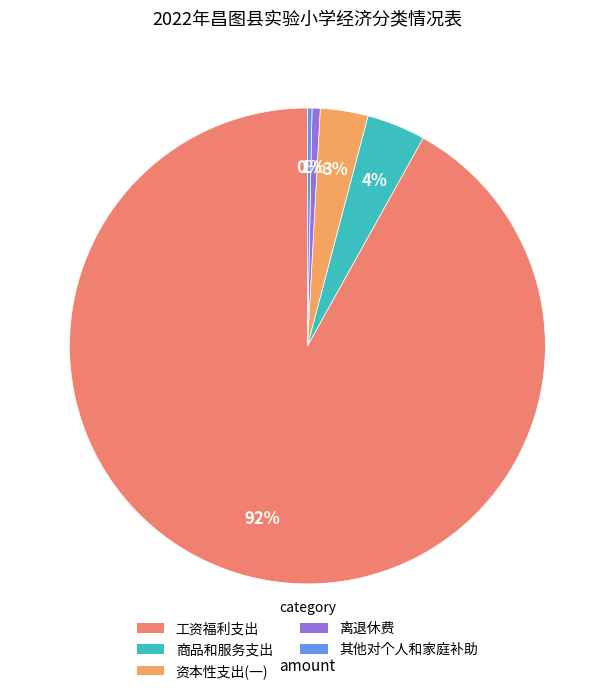

True or false: 资本性支出(一) accounts for 1% of the total.

False